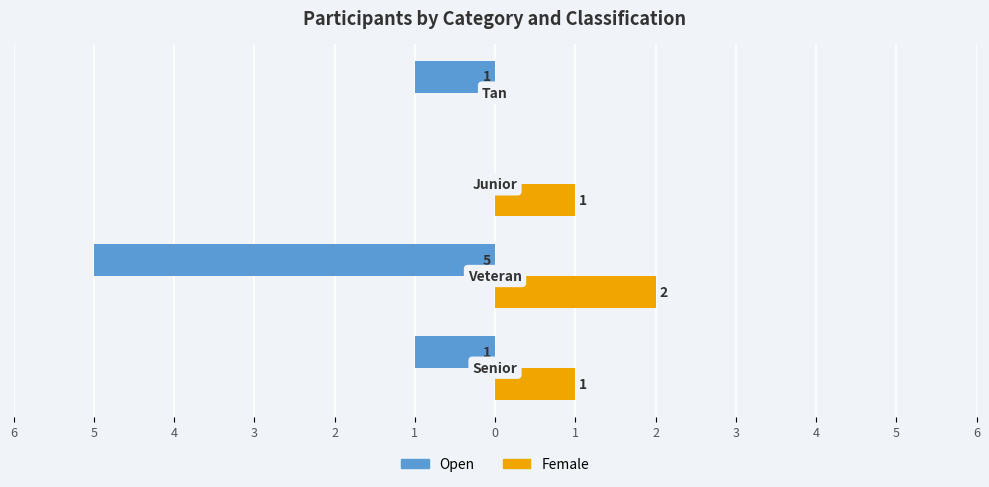

What are all the series names shown in the legend?

Open, Female